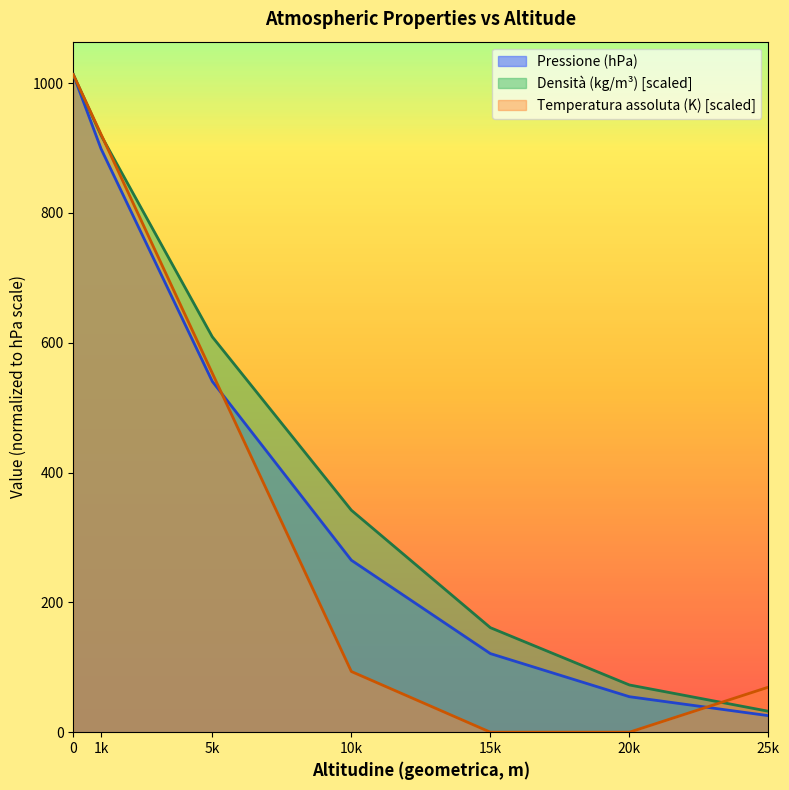

How many values in the Densità (kg/m³) series exceed 342?

4